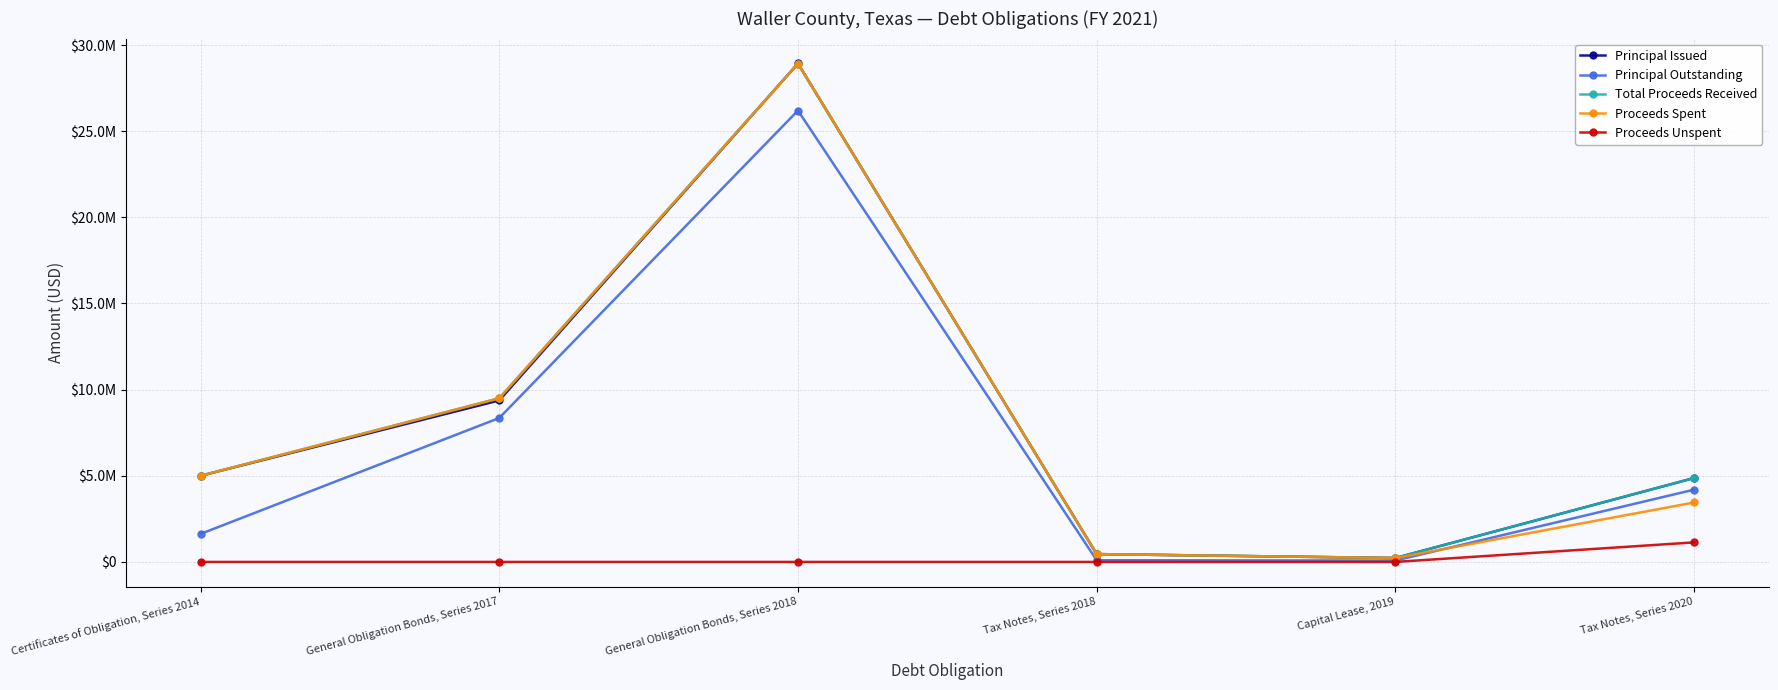

What is the value of the Total Proceeds Received point at the 3rd from the left?

28925284.0